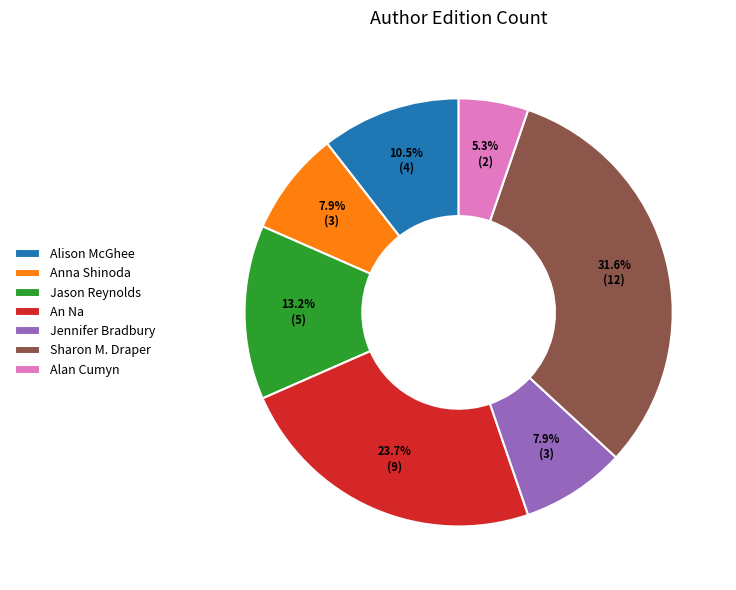

Count the number of slices in the pie.

7